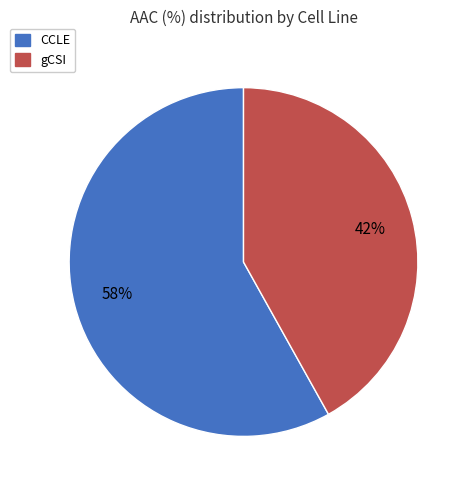

To the nearest percent, what is the average slice percentage?

50%